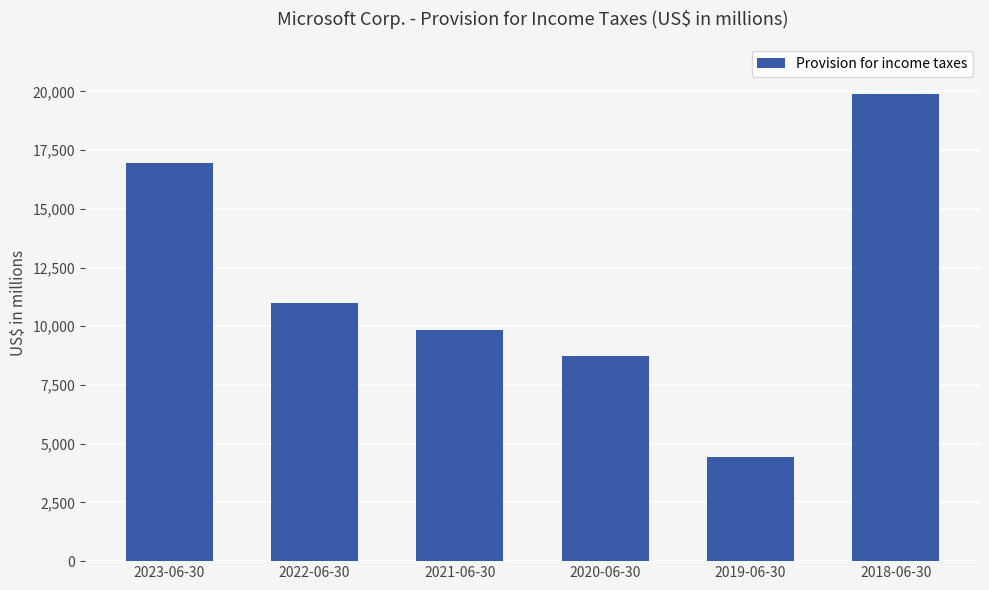

Reading right to left, transcribe all the data shown in this chart.

2018-06-30=19903	2019-06-30=4448	2020-06-30=8755	2021-06-30=9831	2022-06-30=10978	2023-06-30=16950